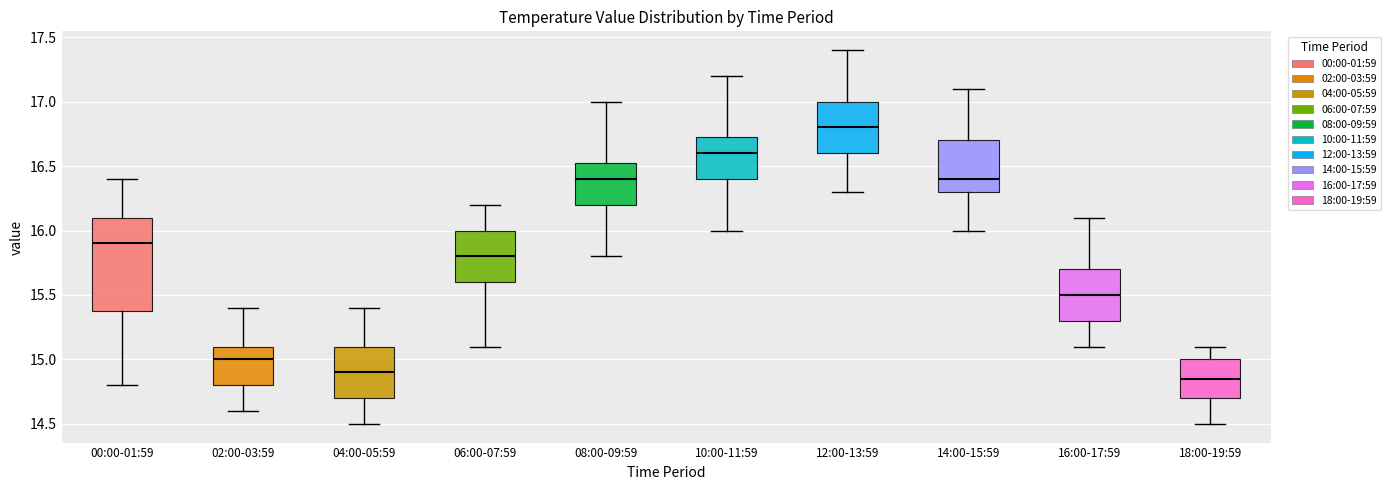

Reading left to right, read every box against the y-axis: the position of its median line, the range the box covers, and the ends of its whiskers. The values are not printed on the chart, so give them approximately, as read against the axis.

00:00-01:59: median 15.90, box 15.40 to 16.10, whiskers 14.80 to 16.40
02:00-03:59: median 15.00, box 14.80 to 15.10, whiskers 14.60 to 15.40
04:00-05:59: median 14.90, box 14.70 to 15.10, whiskers 14.50 to 15.40
06:00-07:59: median 15.80, box 15.60 to 16.00, whiskers 15.10 to 16.20
08:00-09:59: median 16.40, box 16.20 to 16.55, whiskers 15.80 to 17.00
10:00-11:59: median 16.60, box 16.40 to 16.75, whiskers 16.00 to 17.20
12:00-13:59: median 16.80, box 16.60 to 17.00, whiskers 16.30 to 17.40
14:00-15:59: median 16.40, box 16.30 to 16.70, whiskers 16.00 to 17.10
16:00-17:59: median 15.50, box 15.30 to 15.70, whiskers 15.10 to 16.10
18:00-19:59: median 14.85, box 14.70 to 15.00, whiskers 14.50 to 15.10